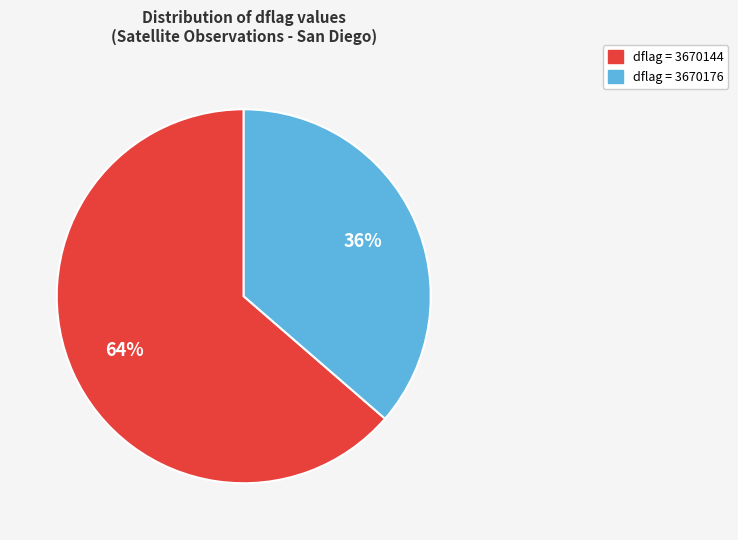

Which category has the biggest portion of the pie?

dflag = 3670144